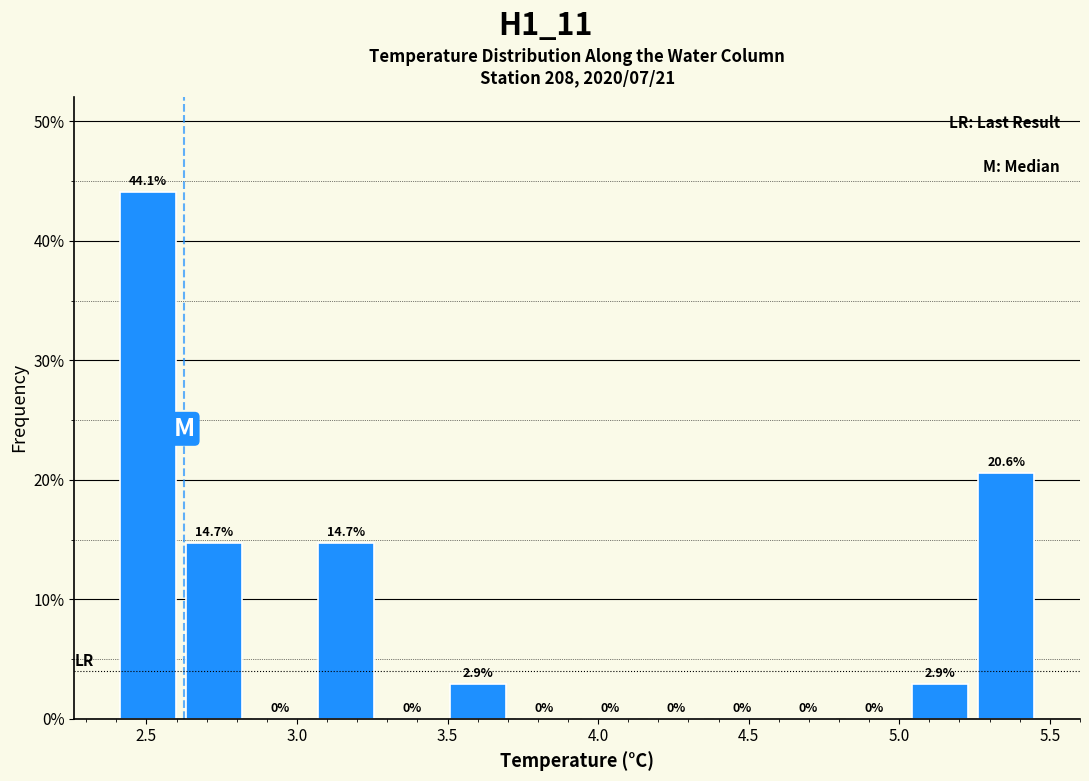

What is the height of the bar covering 3.50 to 3.70 on the x-axis? The bar edges are not printed on the chart, so give them approximately, as read against the axis.

2.9